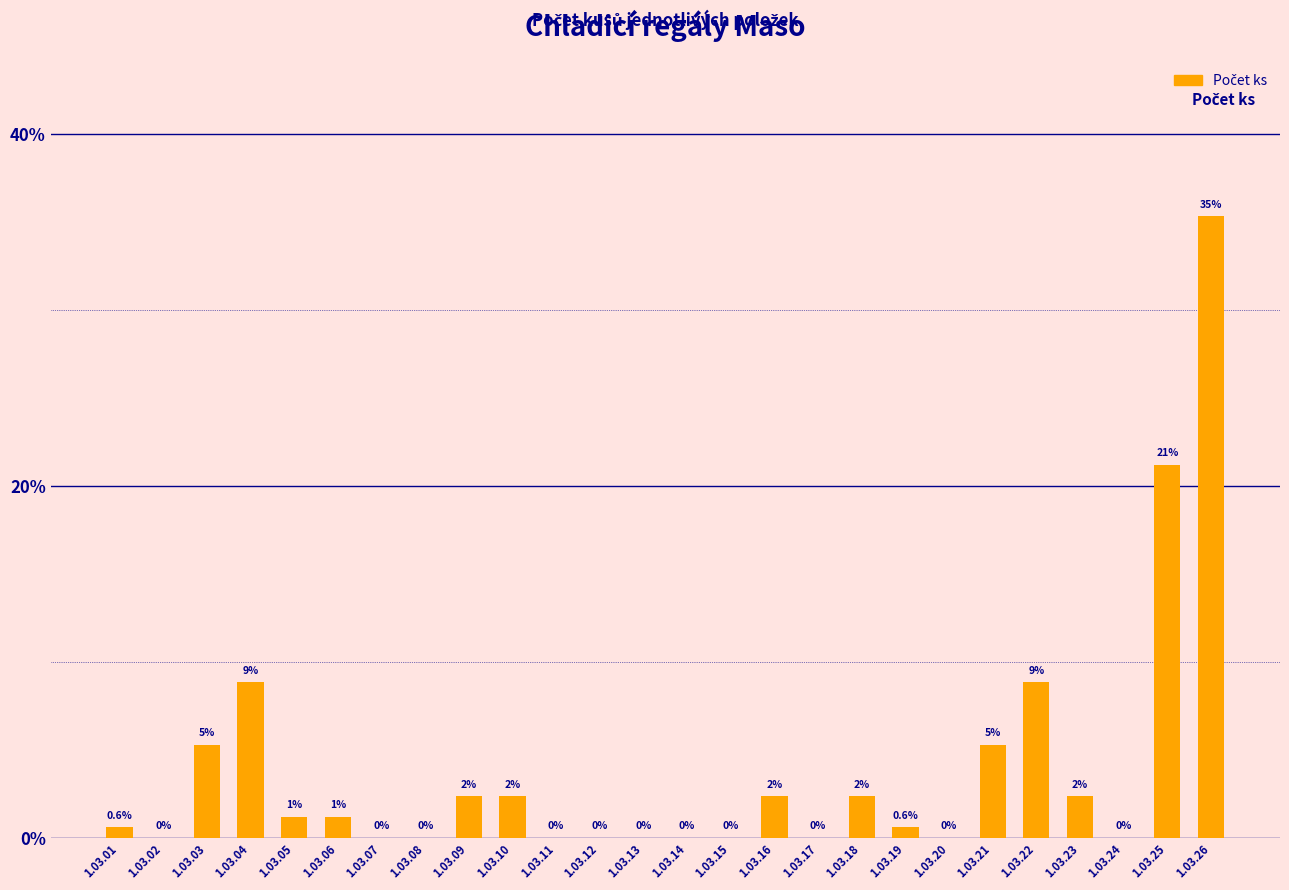

Where is the data nearest to the value 17?

1.03.25